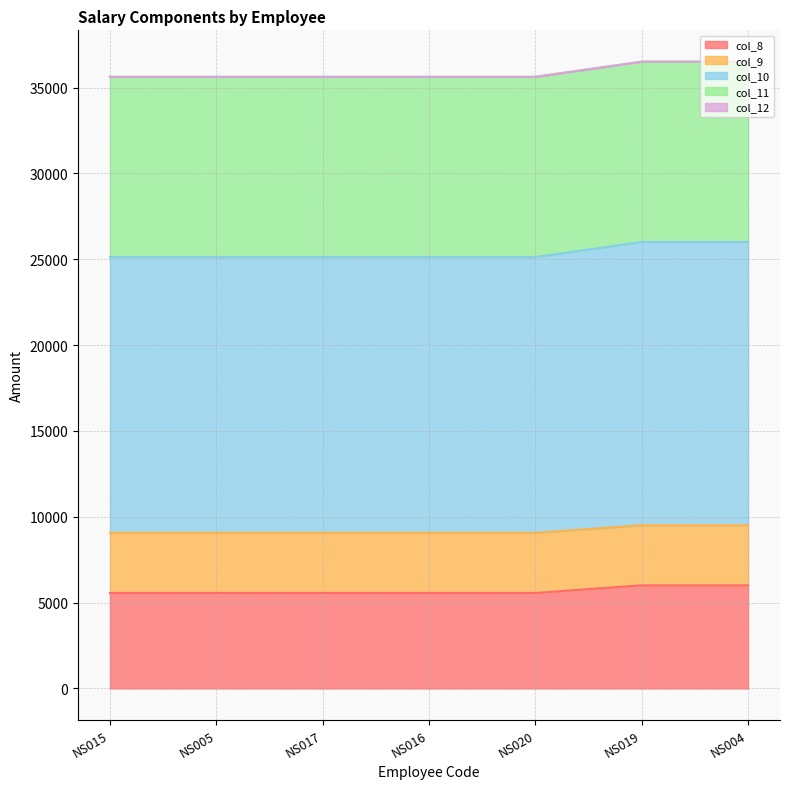

How many lines are shown in the chart?

5